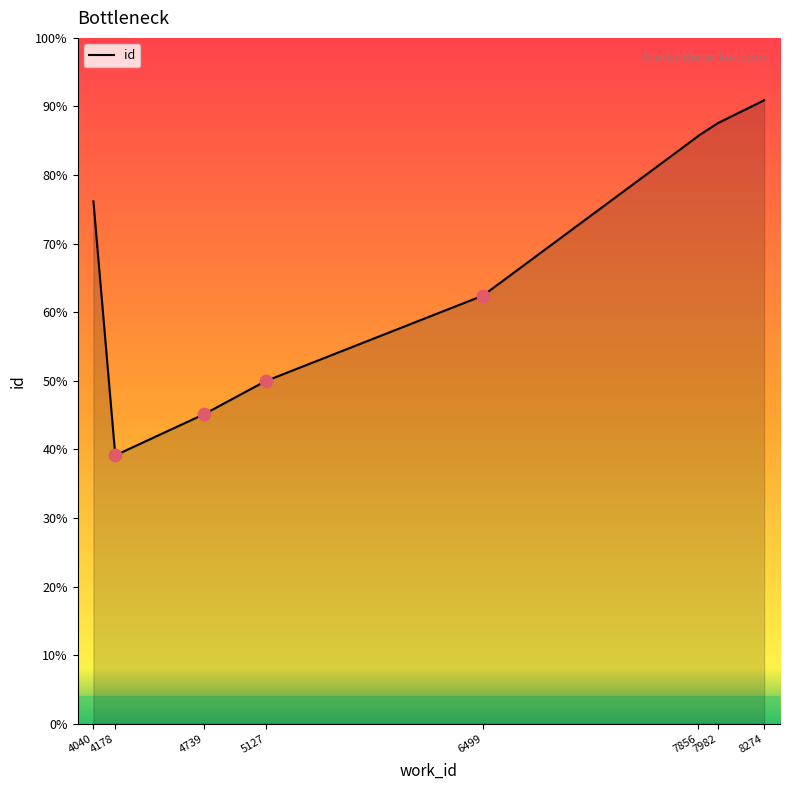

Approximately how many times larger is the value at 7856 compared to 7982?

1.0